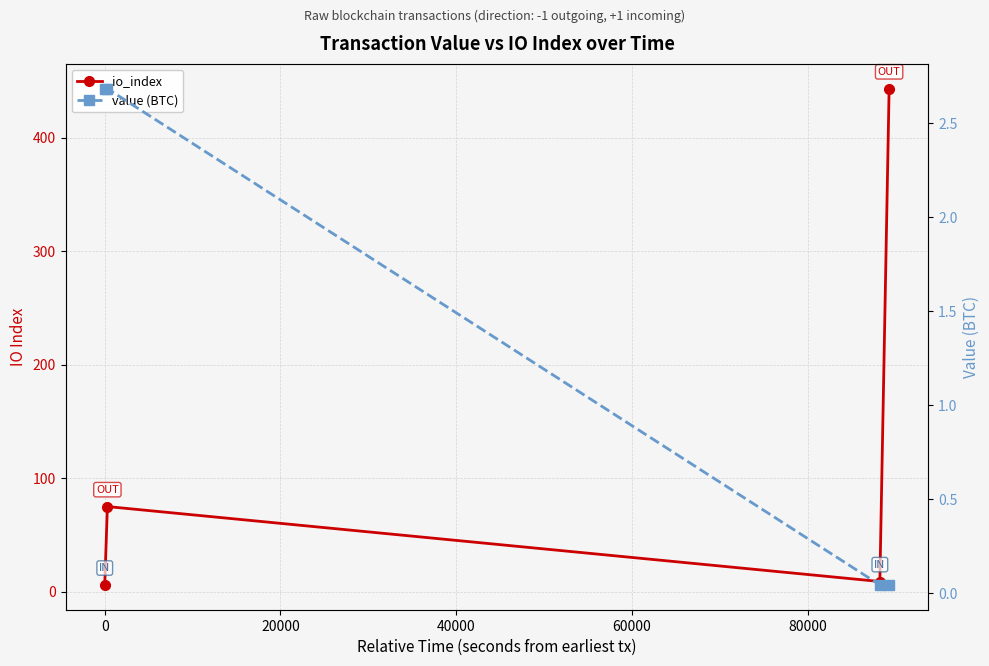

Does the chart display data point markers on the line(s)?

Yes